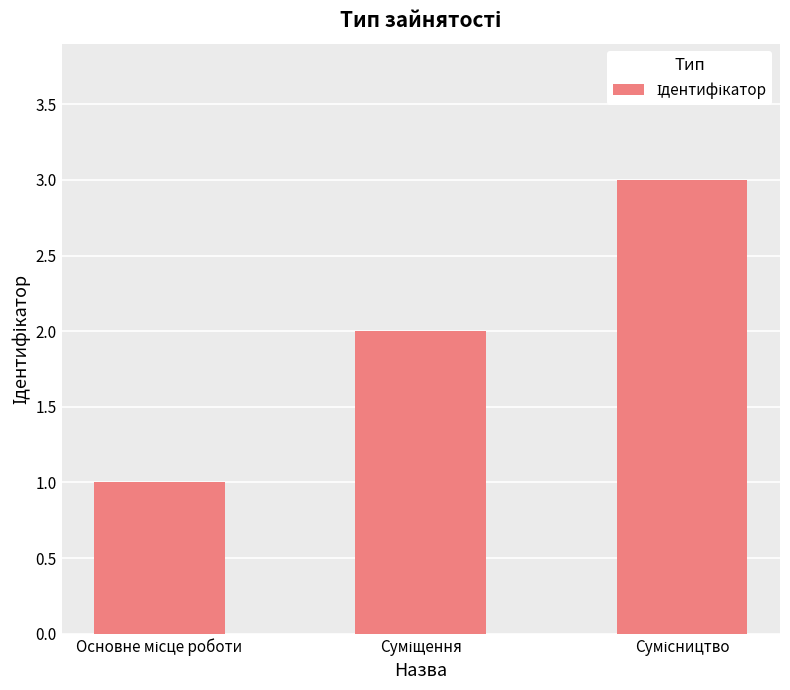

Reading left to right, transcribe all the data shown in this chart.

1	2	3